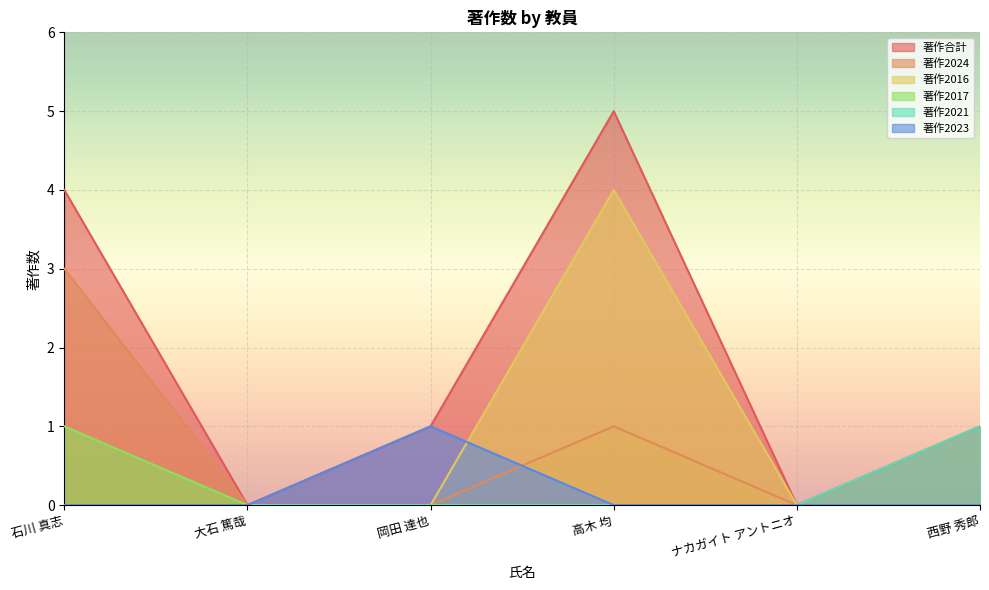

Which series has the widest spread of values?

著作合計